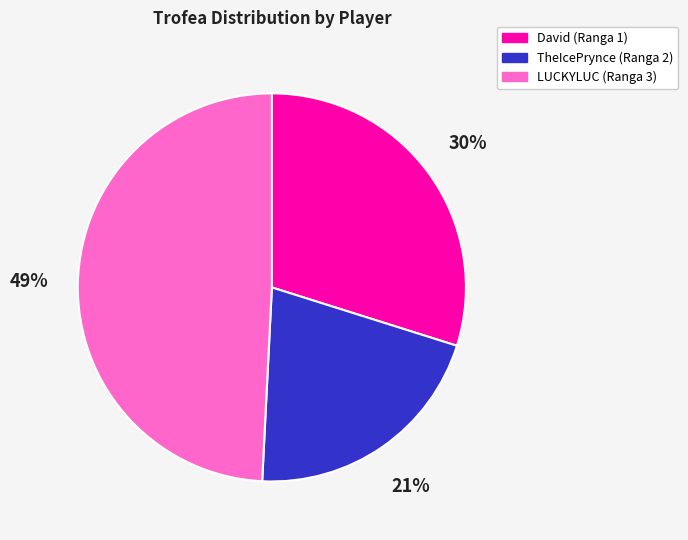

To the nearest percent, what is the difference between the David (Ranga 1) and LUCKYLUC (Ranga 3) slice percentages?

19%